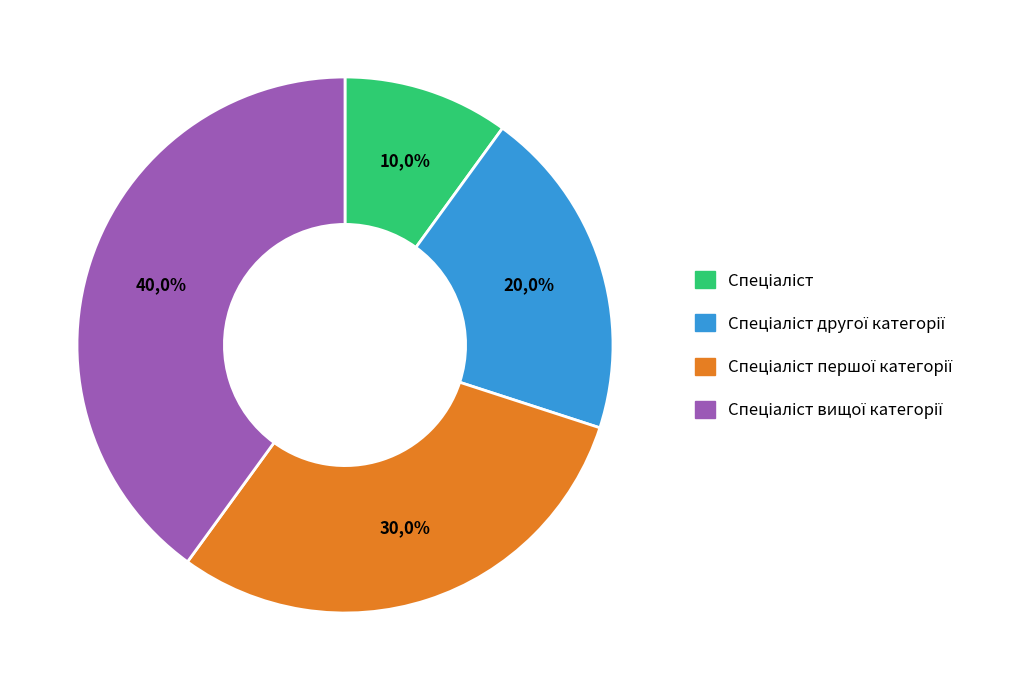

Which category has the smallest portion of the pie?

Спеціаліст